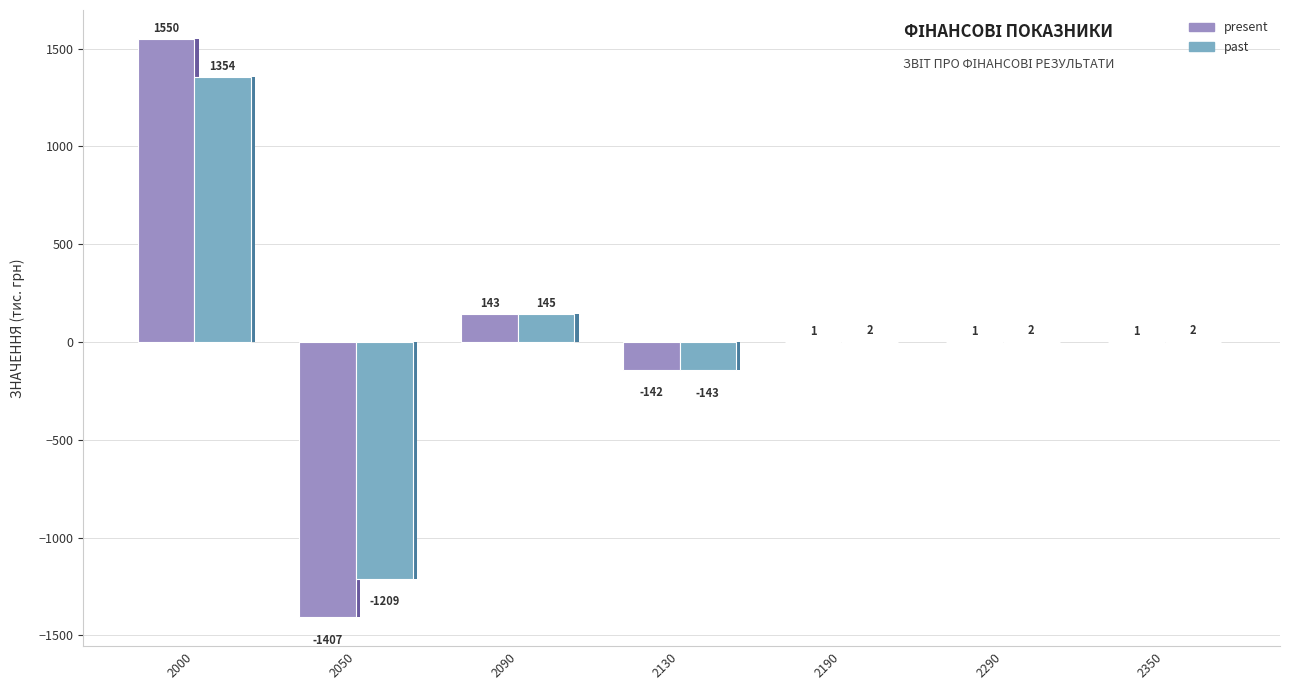

What is the value of the present bar at the 6th from the left?

1